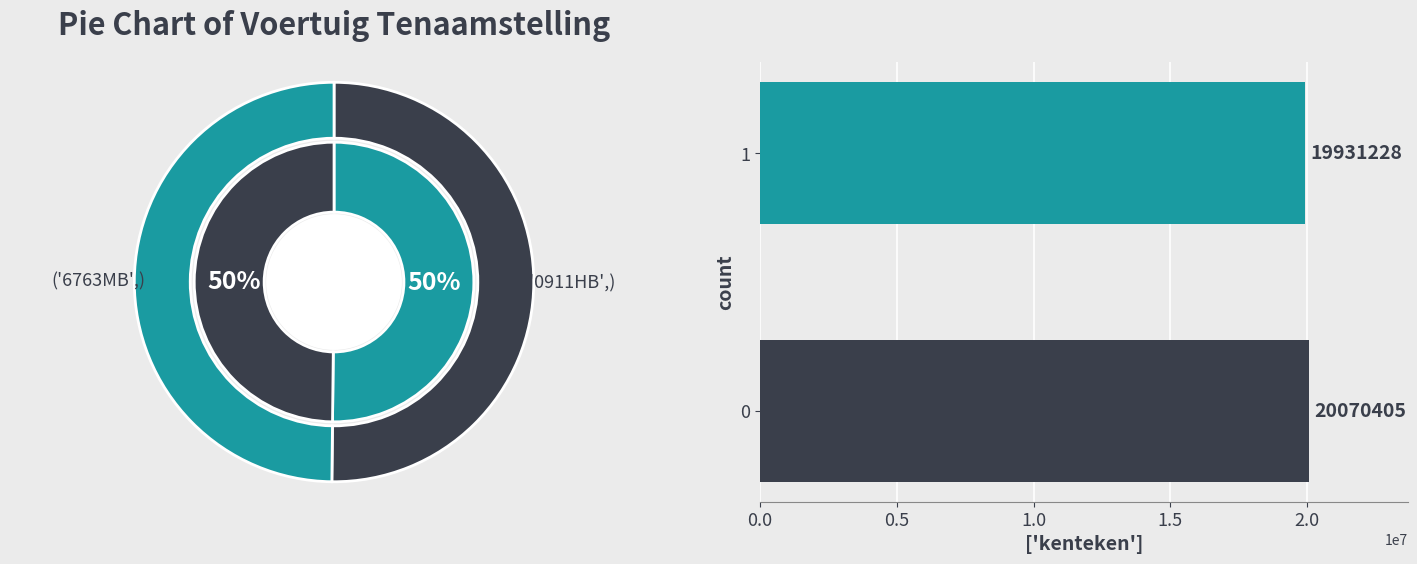

To the nearest percent, what is the average slice percentage?

50%